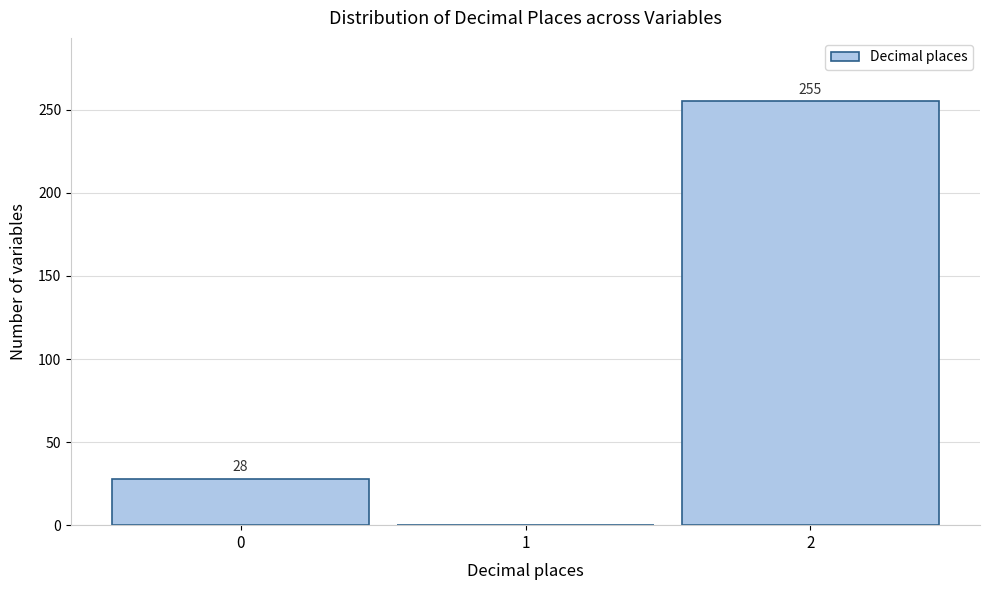

Which range on the x-axis has the tallest bar?

1.5 to 2.5